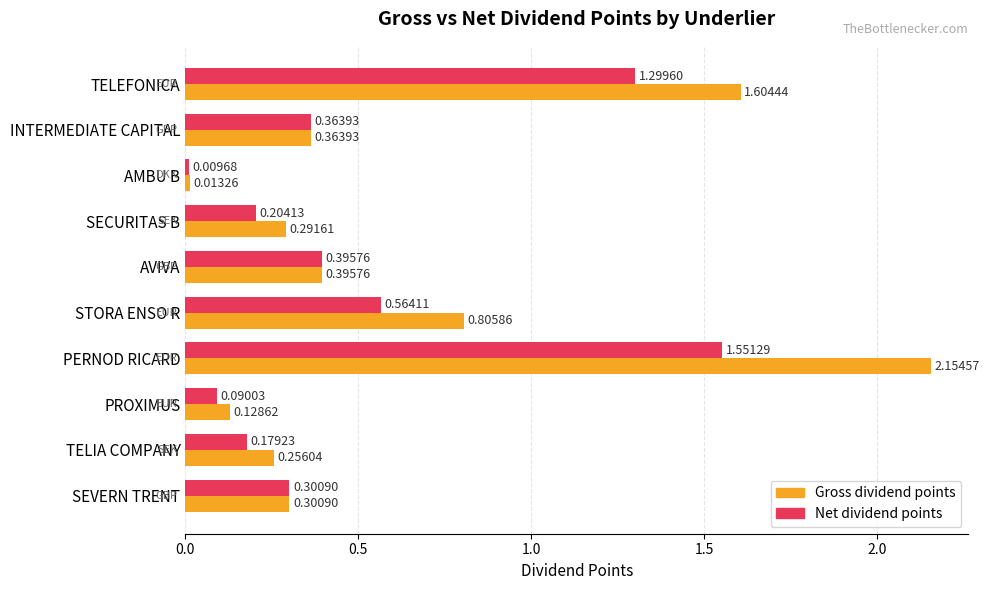

What is the average value of the Net dividend points series?

0.5